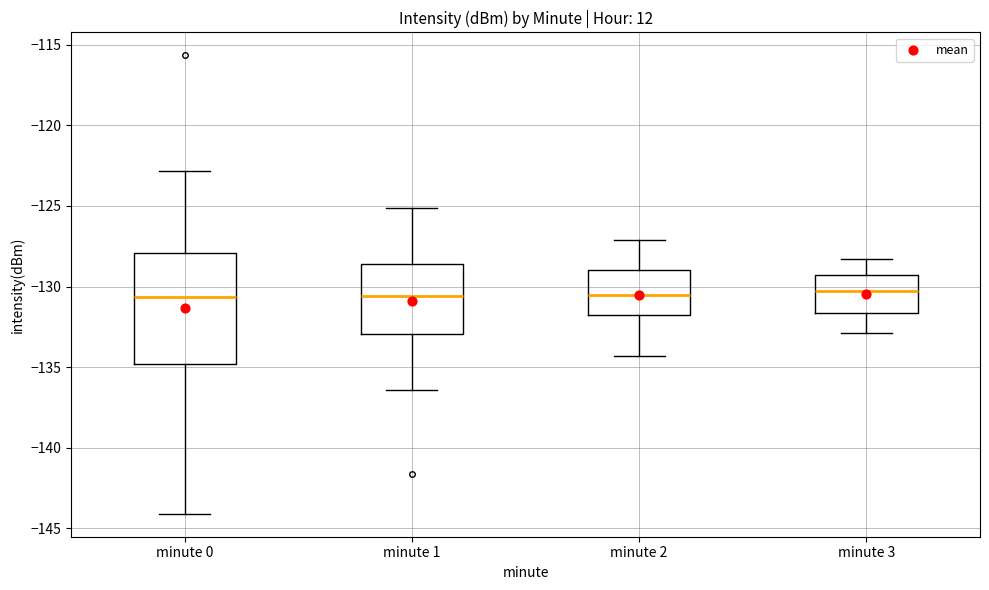

Reading left to right, transcribe this box plot: for each box, give where its median line is, the range the box spans, and where its two whiskers end, as read against the y-axis. The values are not printed on the chart, so give them approximately, as read against the axis.

minute 0: median -130.5, box -135.0 to -128.0, whiskers -144.0 to -123.0
minute 1: median -130.5, box -133.0 to -128.5, whiskers -136.5 to -125.0
minute 2: median -130.5, box -132.0 to -129.0, whiskers -134.5 to -127.0
minute 3: median -130.0, box -131.5 to -129.5, whiskers -133.0 to -128.5